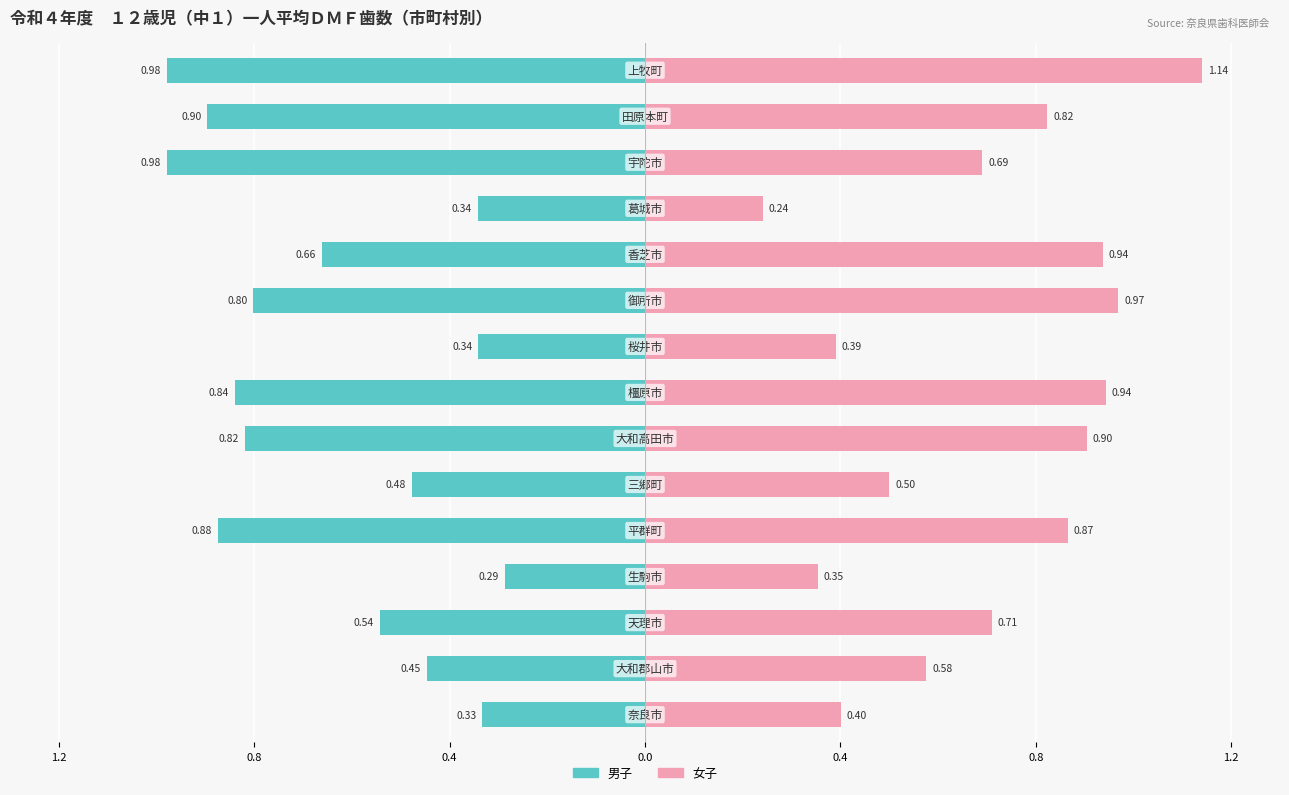

What is the difference between the maximum and minimum values in the 一人平均ＤＭＦ歯数（女子） series?

0.9